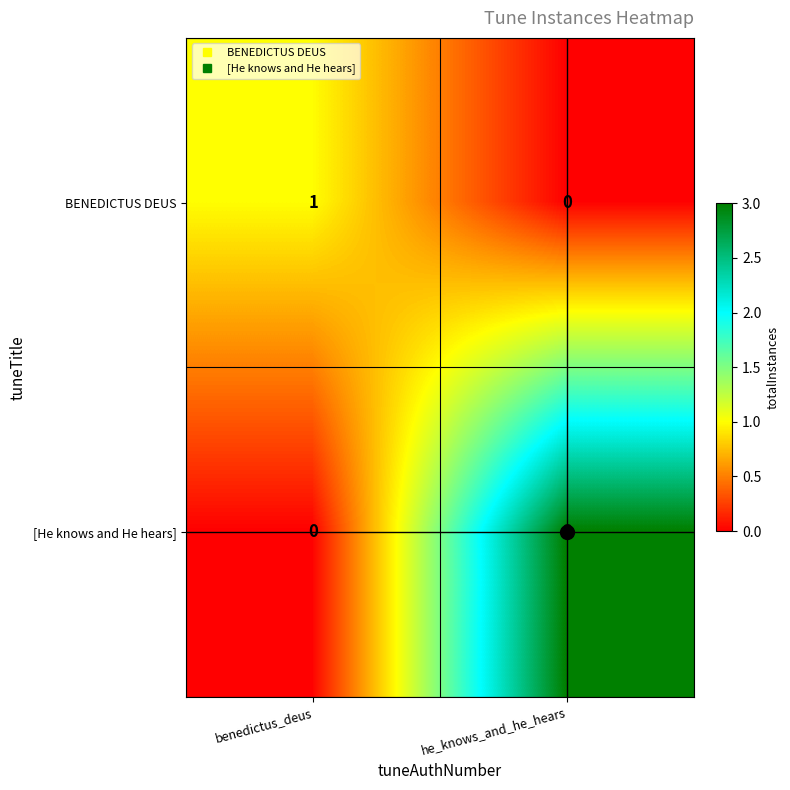

Where is [He knows and He hears] nearest to the value 1?

benedictus_deus